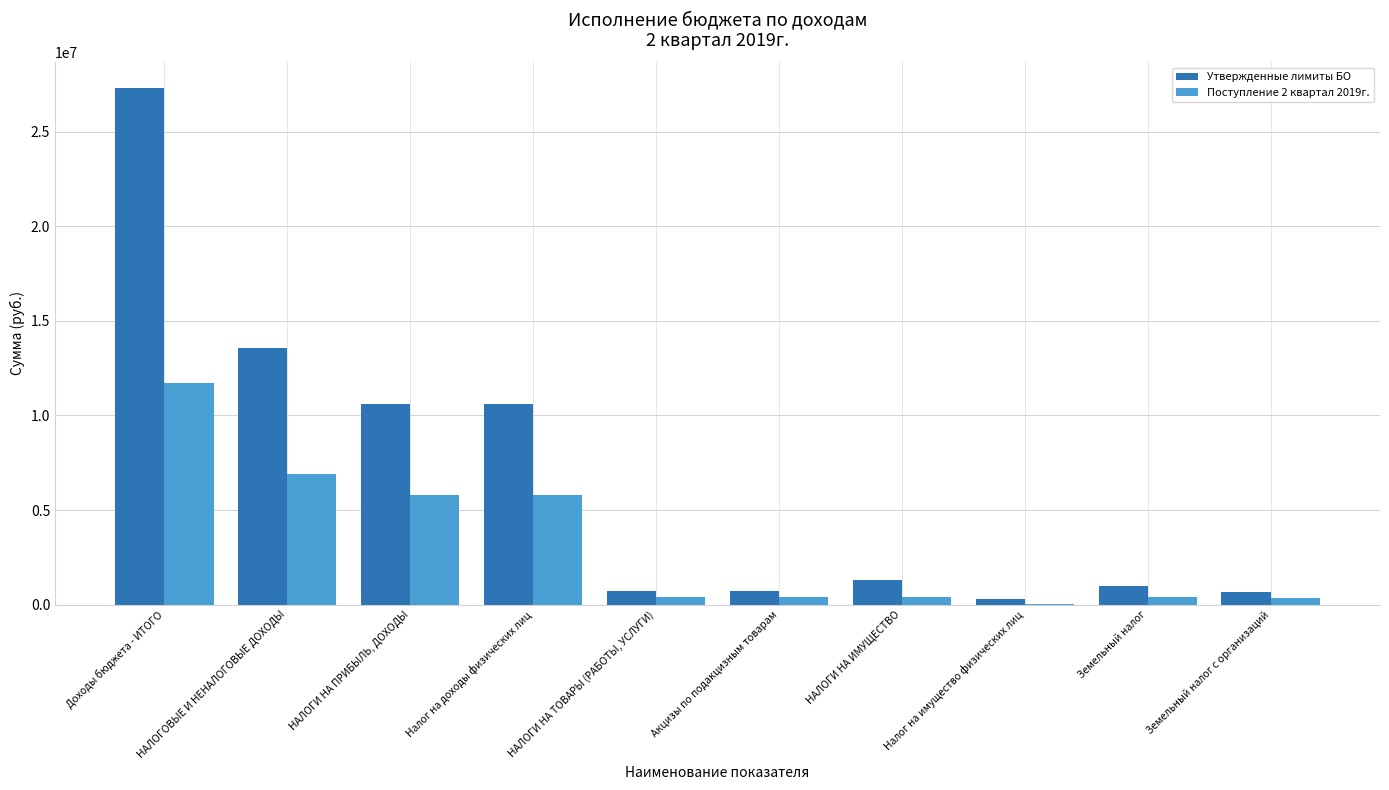

Between НАЛОГОВЫЕ И НЕНАЛОГОВЫЕ ДОХОДЫ and Земельный налог с организаций, which series saw the biggest shift?

Утвержденные лимиты БО